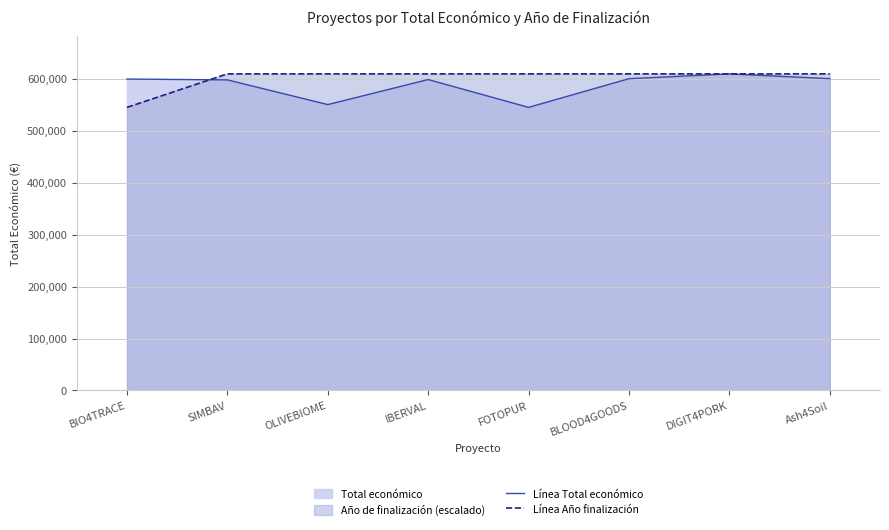

How many times do Línea Total económico and Línea Año finalización cross each other?

1